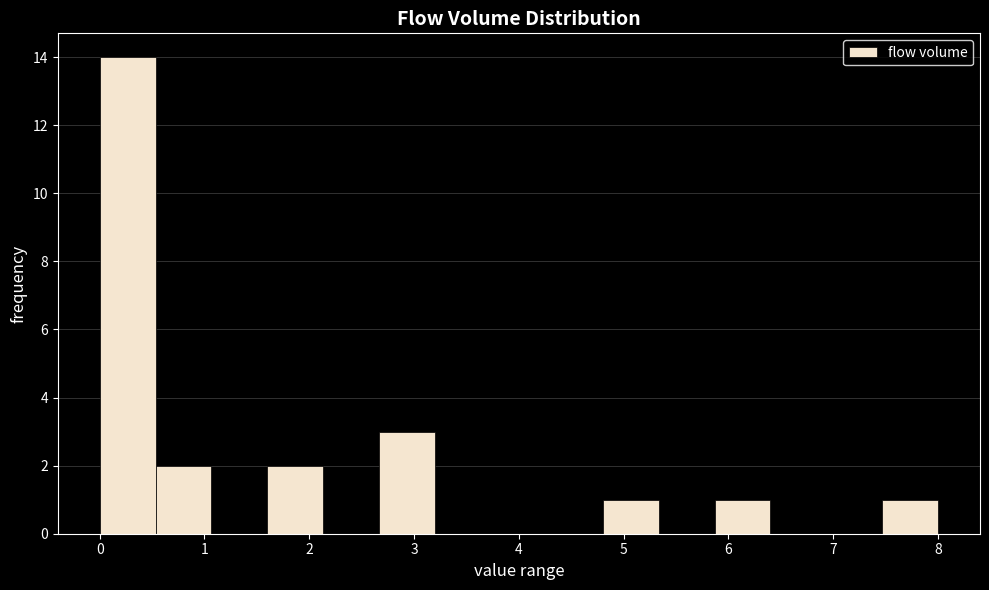

Reading left to right, list every bar in this chart as the range it spans on the x-axis followed by its height. Neither the bar edges nor the heights are printed on the chart, so give them approximately, as read against the axes.

0.0 to 0.5: 14
0.5 to 1.1: 2
1.1 to 1.6: 0
1.6 to 2.1: 2
2.1 to 2.7: 0
2.7 to 3.2: 3
3.2 to 3.7: 0
3.7 to 4.3: 0
4.3 to 4.8: 0
4.8 to 5.3: 1
5.3 to 5.9: 0
5.9 to 6.4: 1
6.4 to 6.9: 0
6.9 to 7.5: 0
7.5 to 8.0: 1